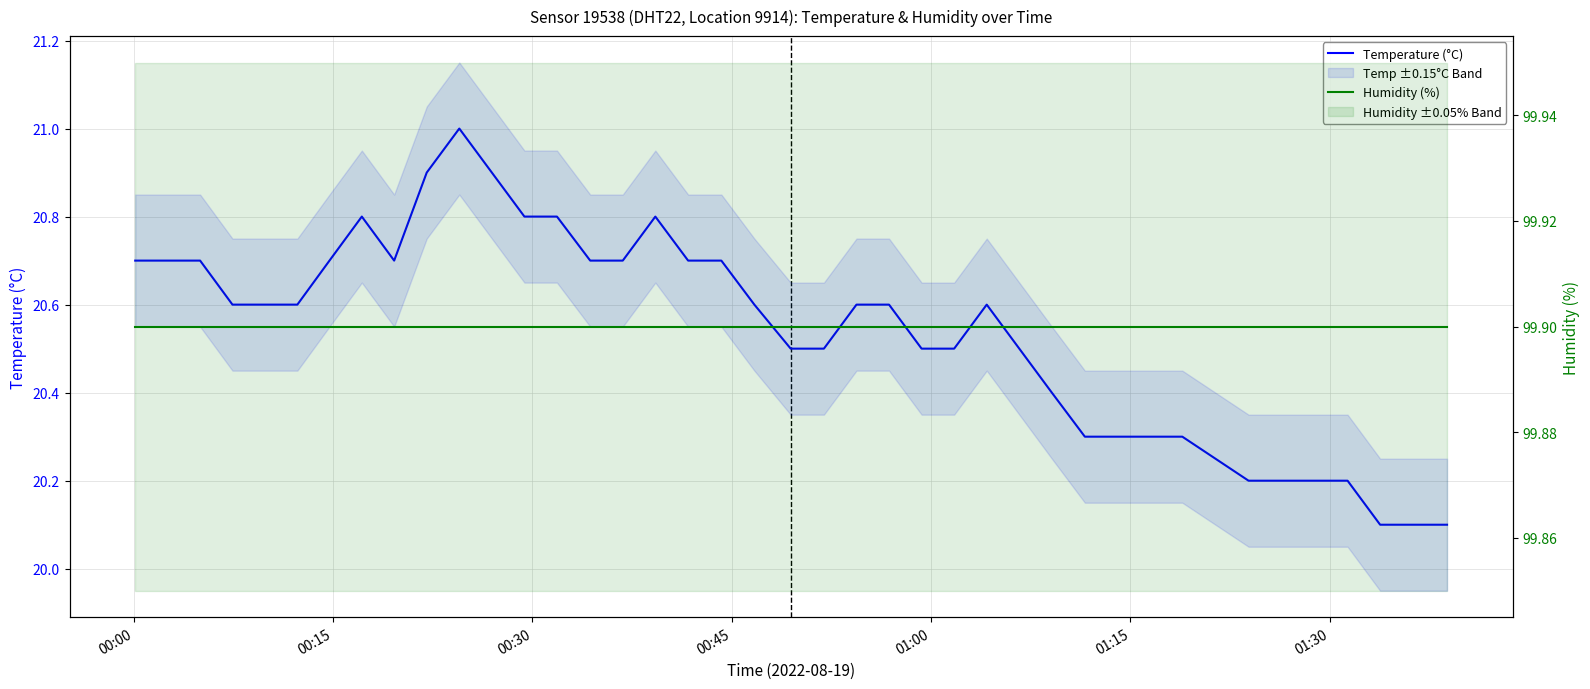

Does the chart display data point markers on the line(s)?

No